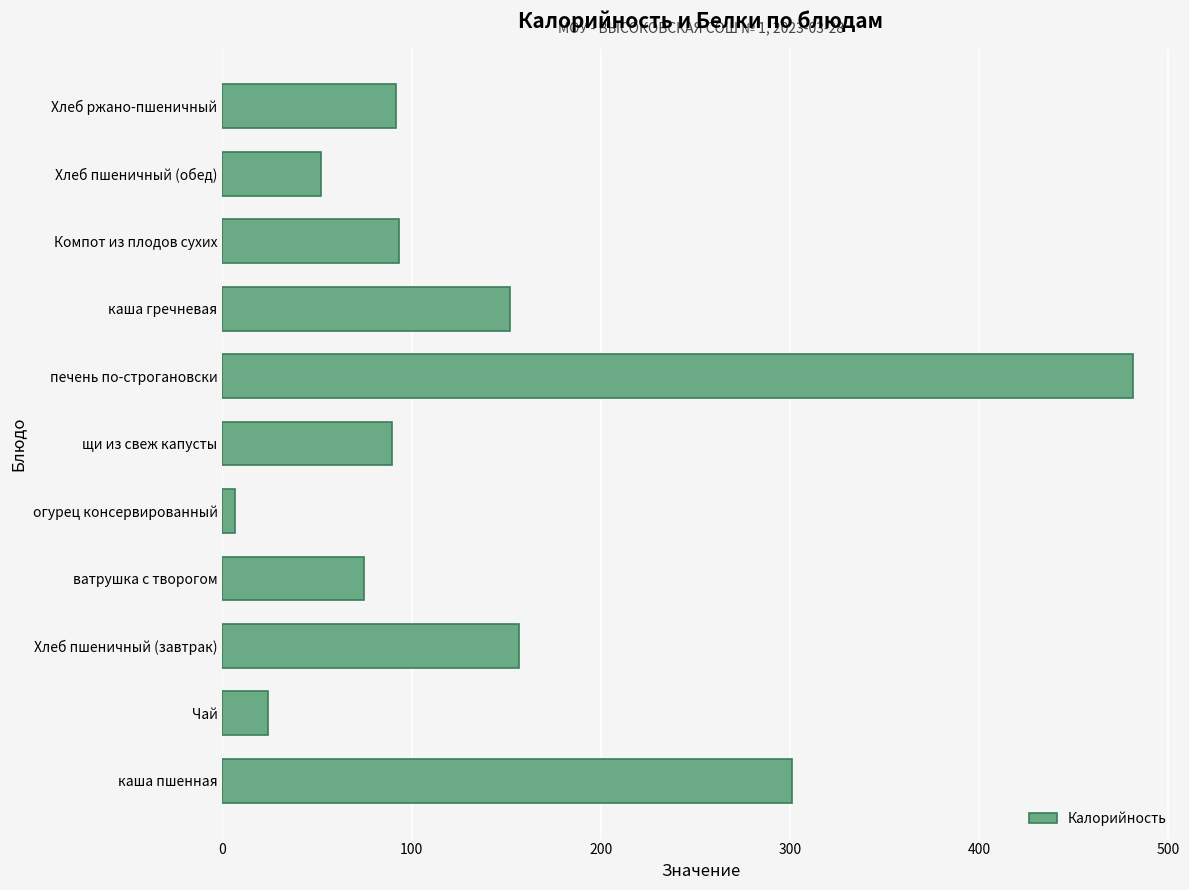

Which label corresponds to the smallest value in the chart?

огурец консервированный